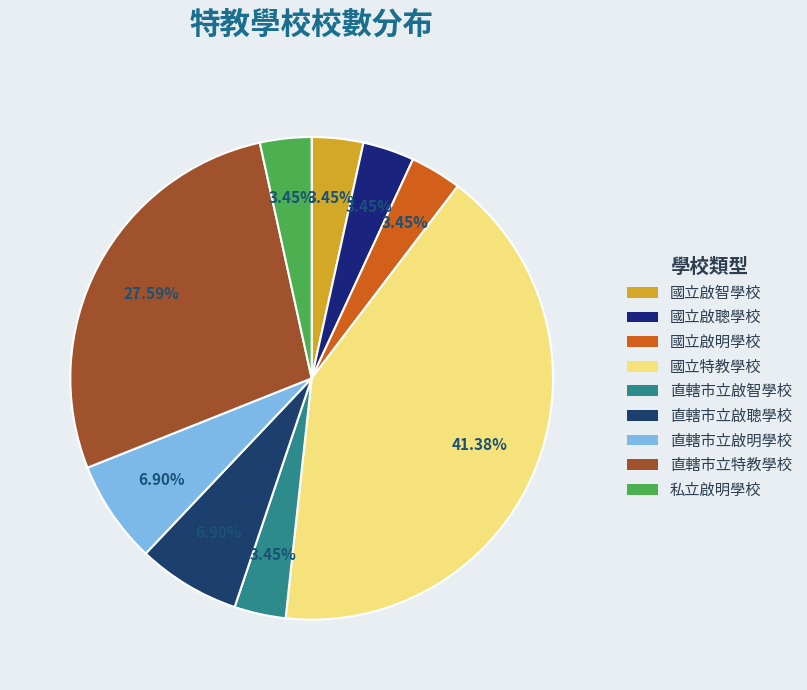

To the nearest percent, what portion does 國立啟明學校 represent?

3%